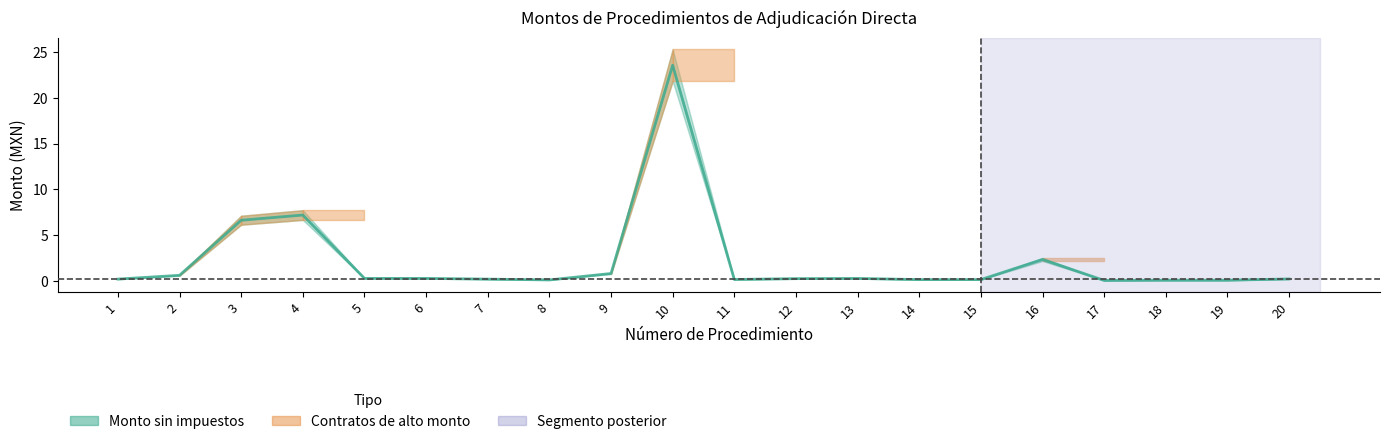

How many lines are shown in the chart?

1